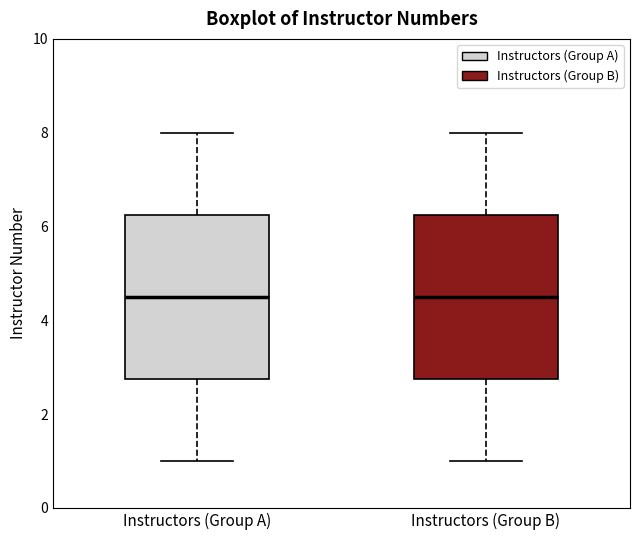

Reading left to right, read every box against the y-axis: the position of its median line, the range the box covers, and the ends of its whiskers. The values are not printed on the chart, so give them approximately, as read against the axis.

Instructors (Group A): median 4.6, box 2.8 to 6.2, whiskers 1.0 to 8.0
Instructors (Group B): median 4.6, box 2.8 to 6.2, whiskers 1.0 to 8.0